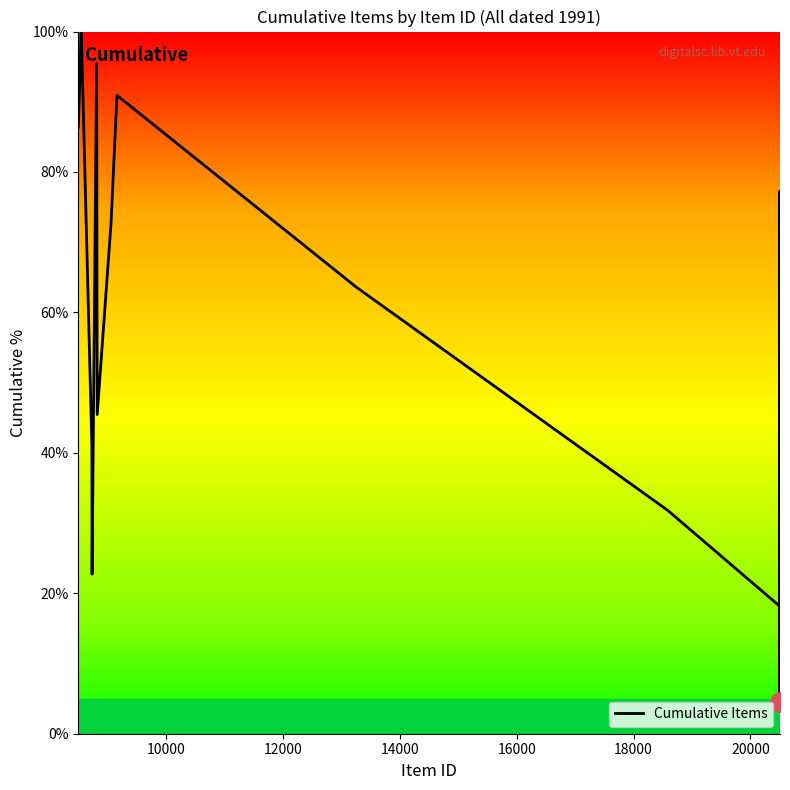

What is the difference between the maximum and minimum values?

95.5